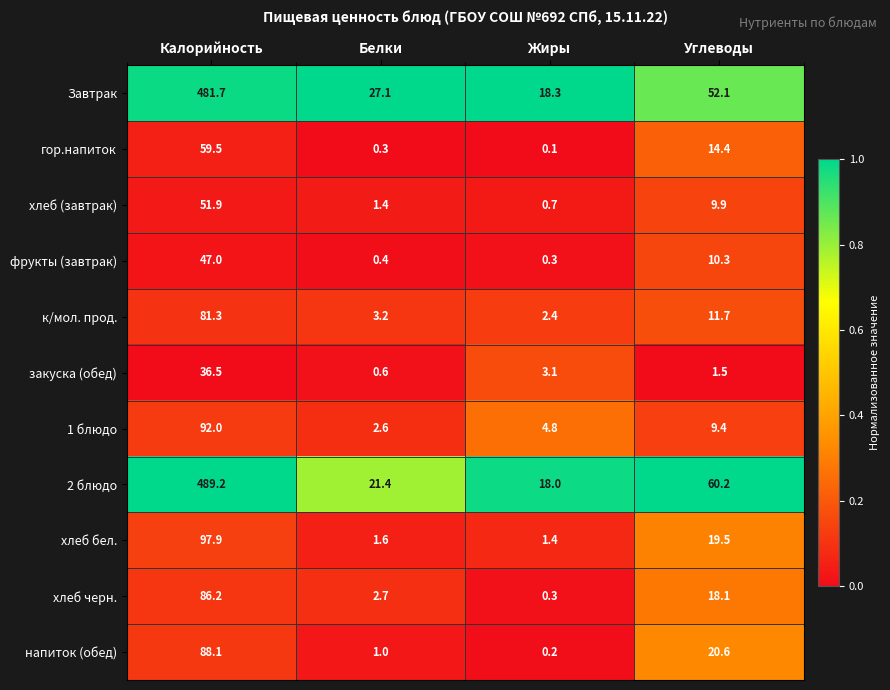

The value of к/мол. прод. at Жиры is 3.4. True or false?

False